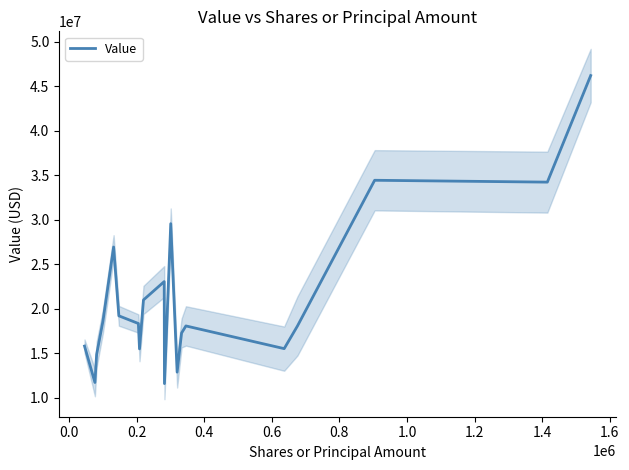

What is the sum of all values?

423035000